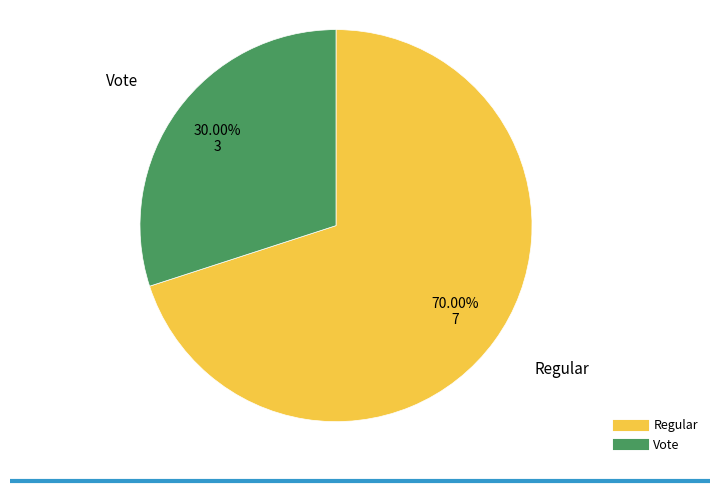

Combined, what portion of the pie is Vote and Regular?

100.0%